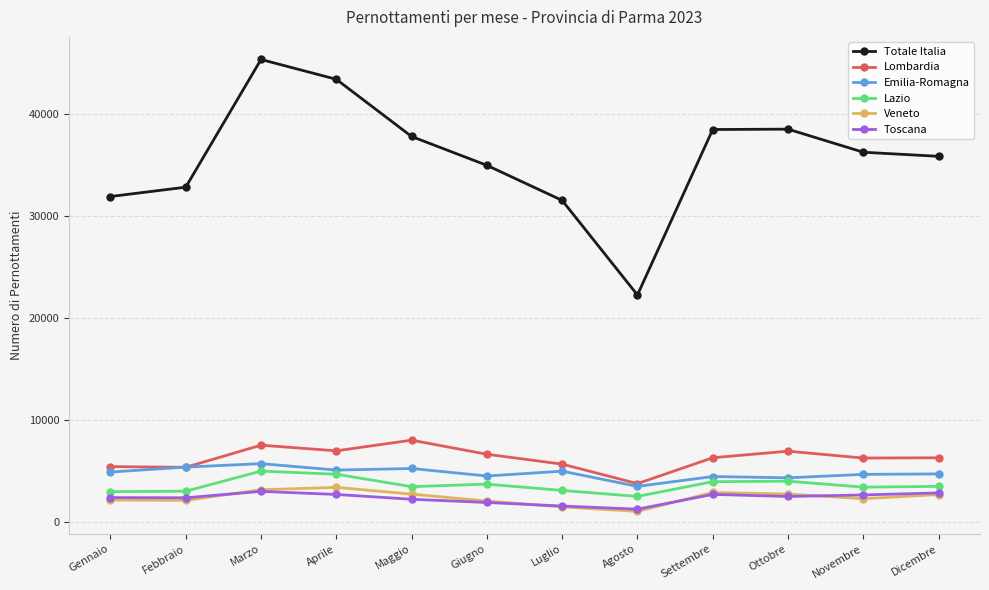

How many categories are shown in the chart?

12